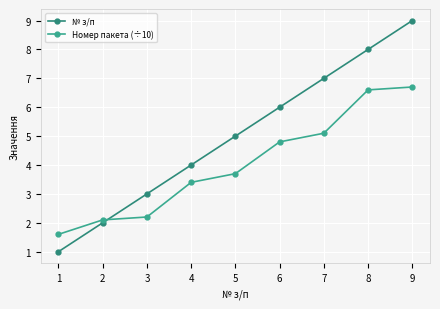

How many data points in № з/п are less than 5?

4